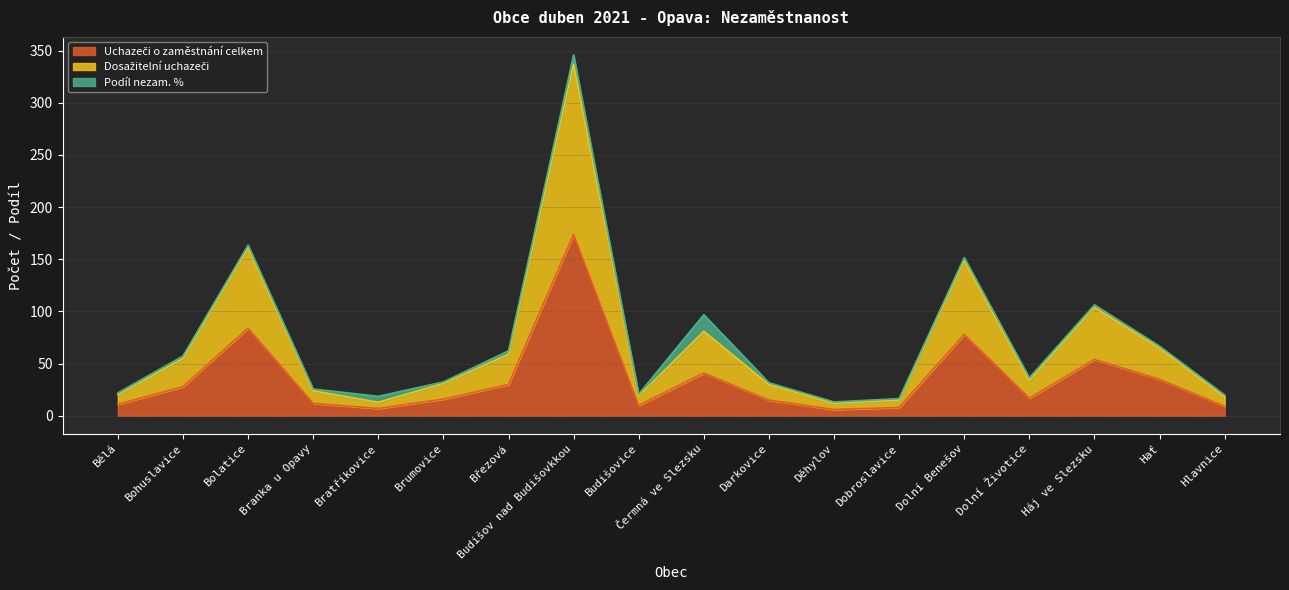

At which category is the sum across all series the highest?

Budišov nad Budišovkkou